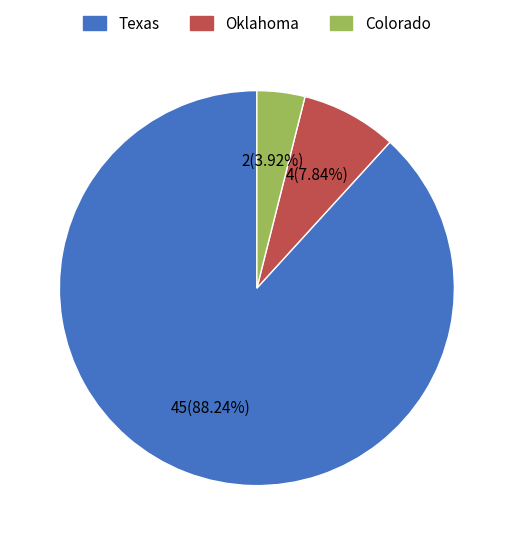

Rank the categories by value from highest to lowest.

Texas, Oklahoma, Colorado